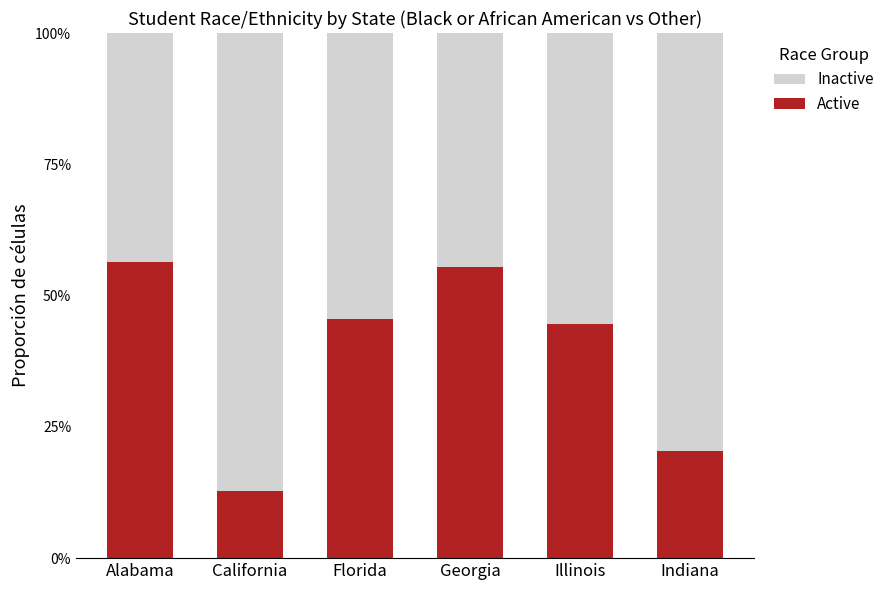

What are all the series names shown in the legend?

Inactive, Active